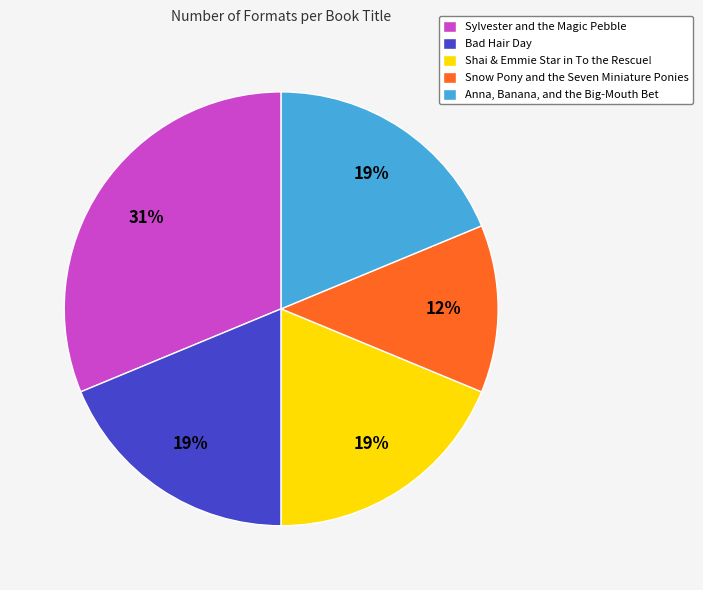

To the nearest percent, what is the average slice percentage?

20%